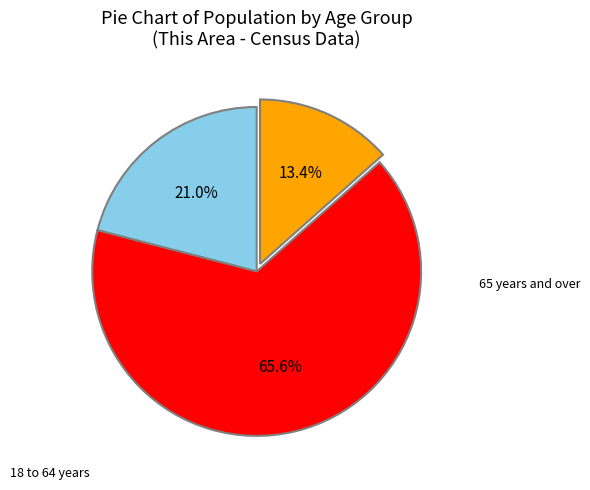

Is there any slice that represents more than half of the pie?

Yes